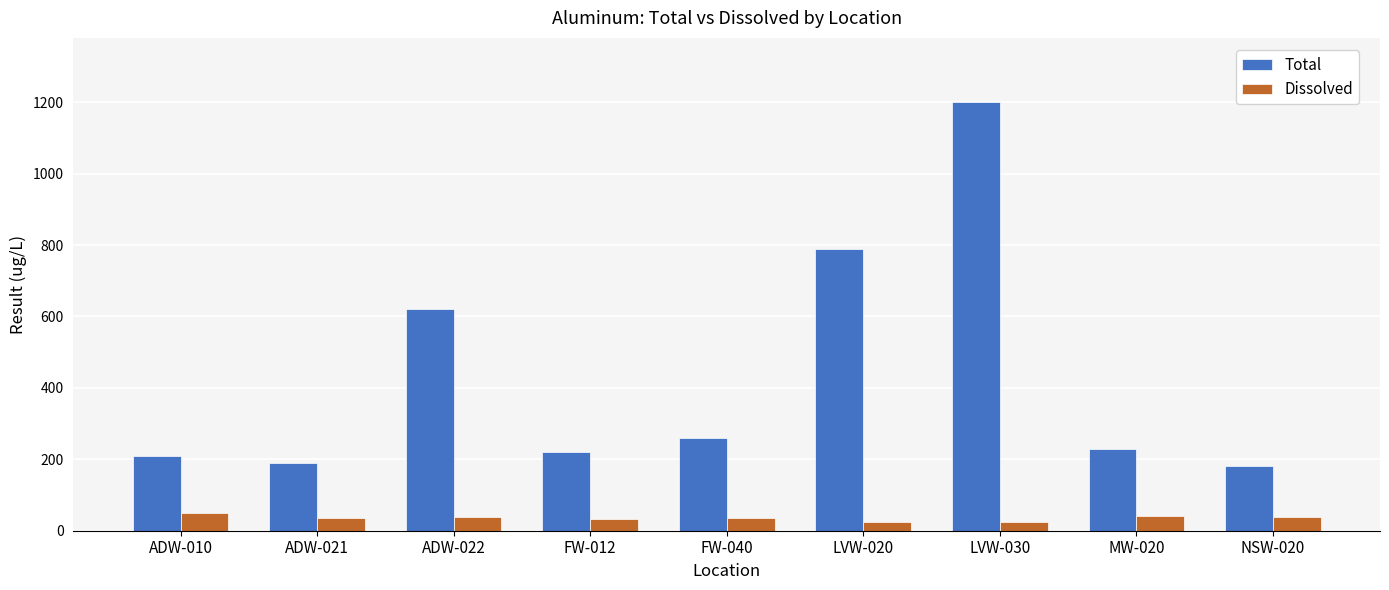

What is the difference between the Total values at NSW-020 and MW-020?

50